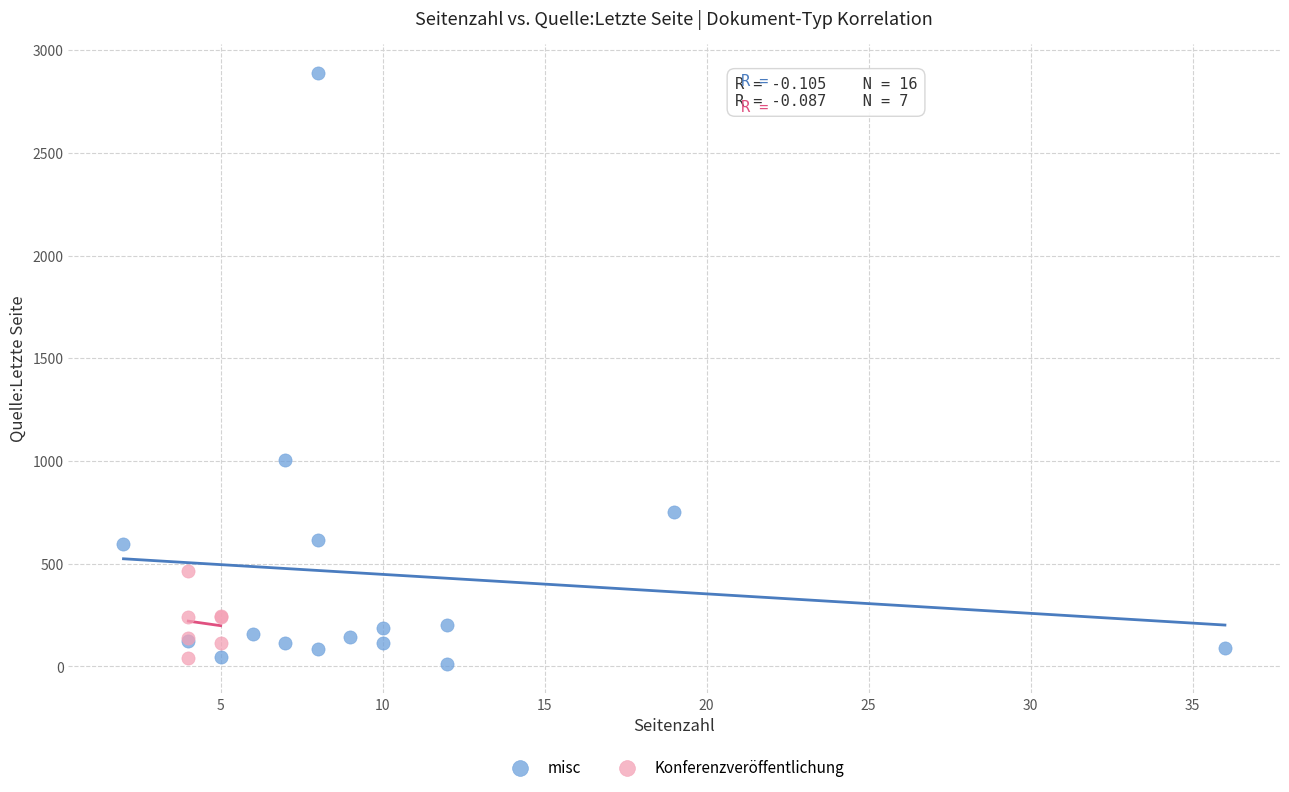

Which series has the largest Y range (max minus min)?

misc